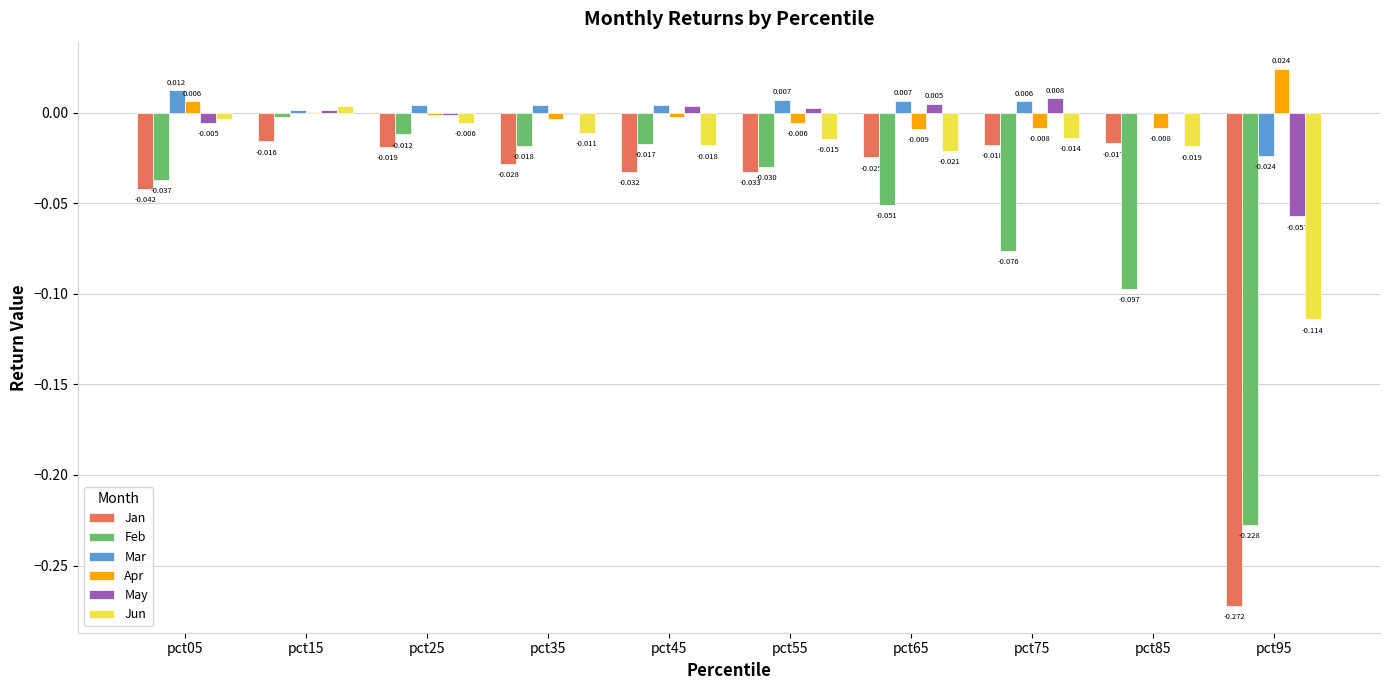

At which category is the sum across all series the highest?

pct15